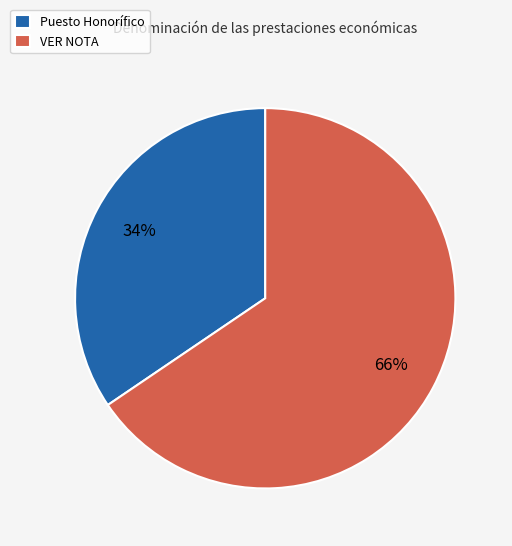

How many segments does this pie chart have?

2